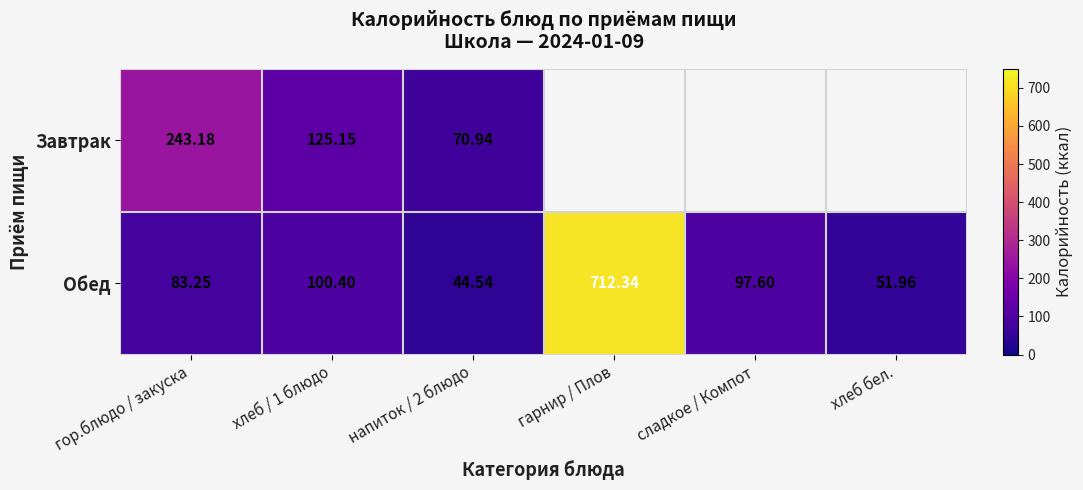

Which label corresponds to the largest value in the chart?

гарнир / Плов